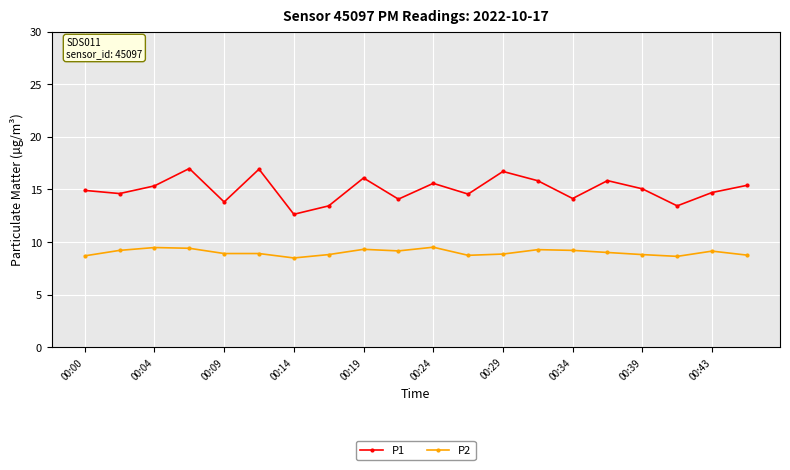

What is the highest value of the P2 series?

9.5